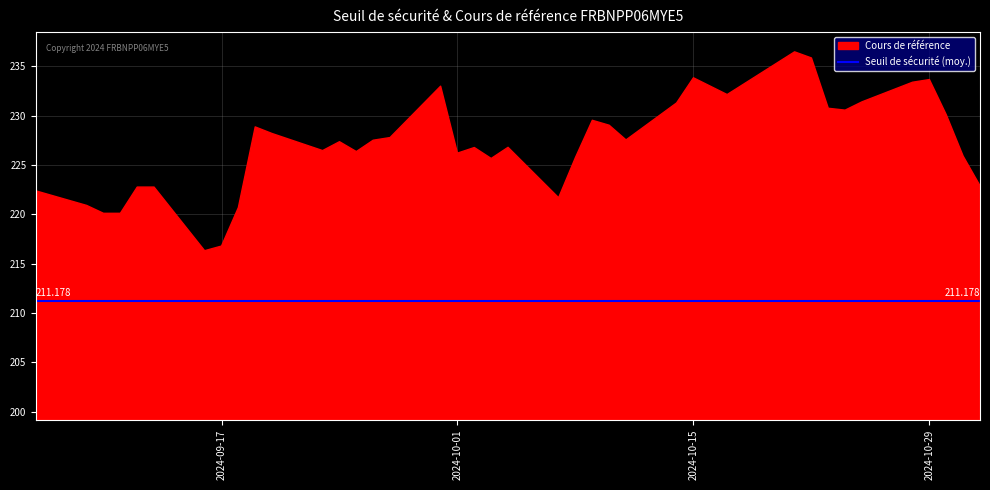

What is the greatest value displayed?

236.5